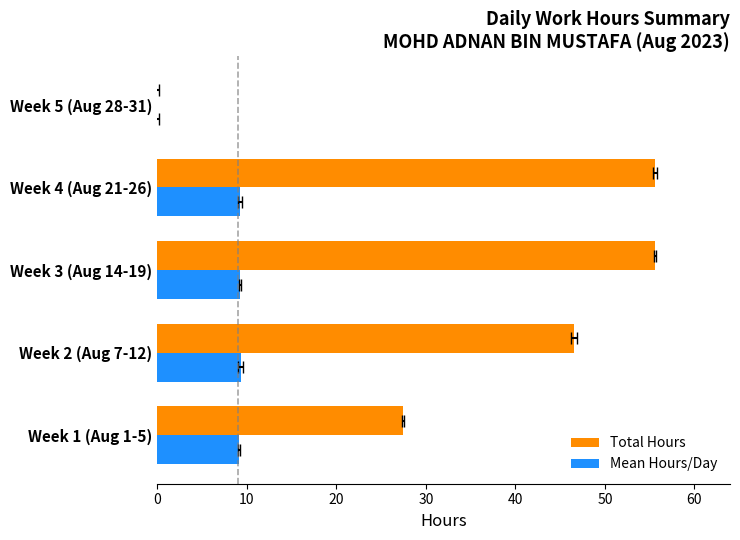

What is the total value across all series at 0?

36.5